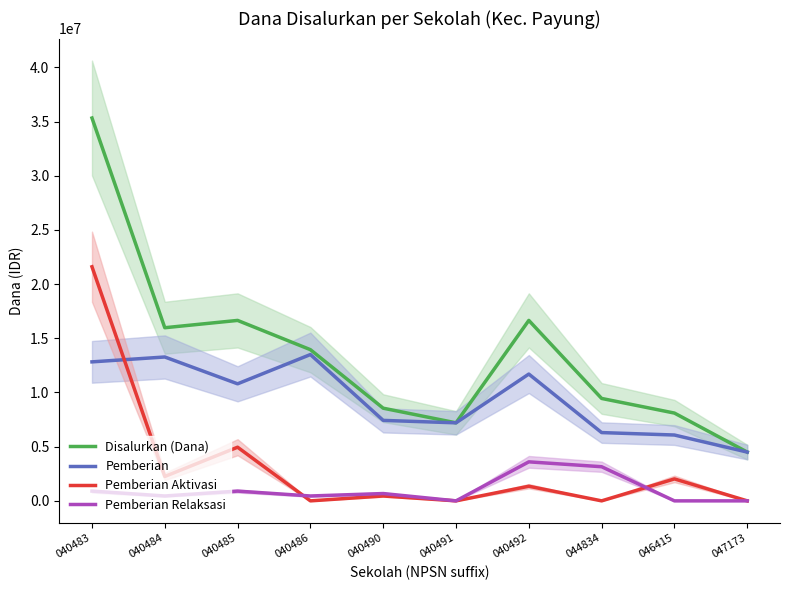

What is the average value of the Pemberian Aktivasi series?

3262500